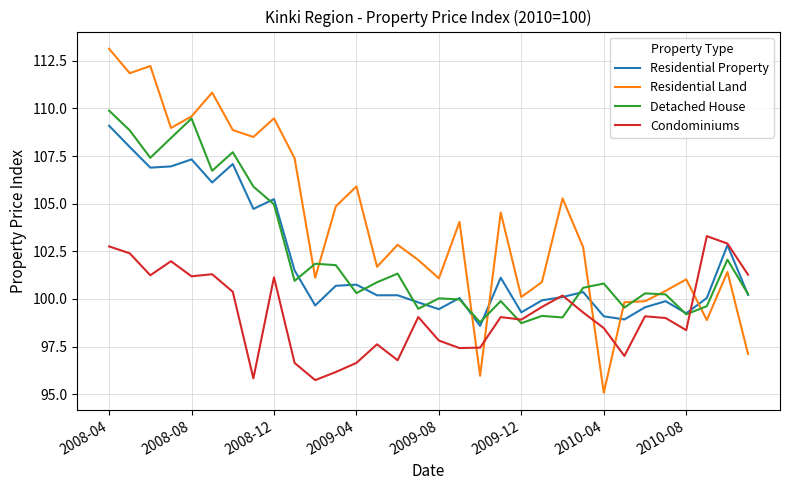

What is the maximum value shown in the chart?

113.1